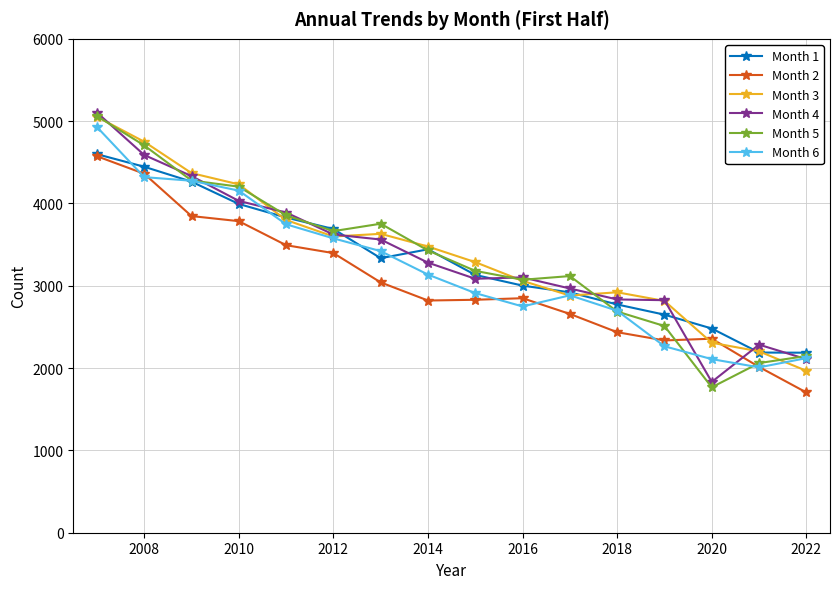

True or false: Month 2 has more than 0 points higher than both neighbors.

True